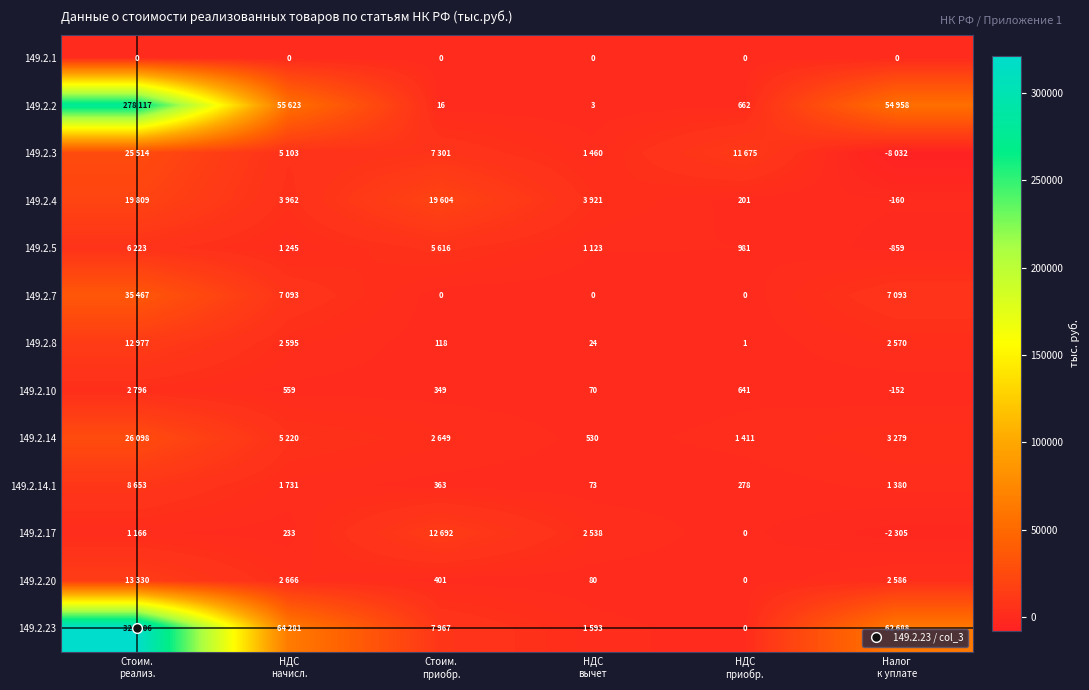

What is the sum of all 149.2.4 values?

47337